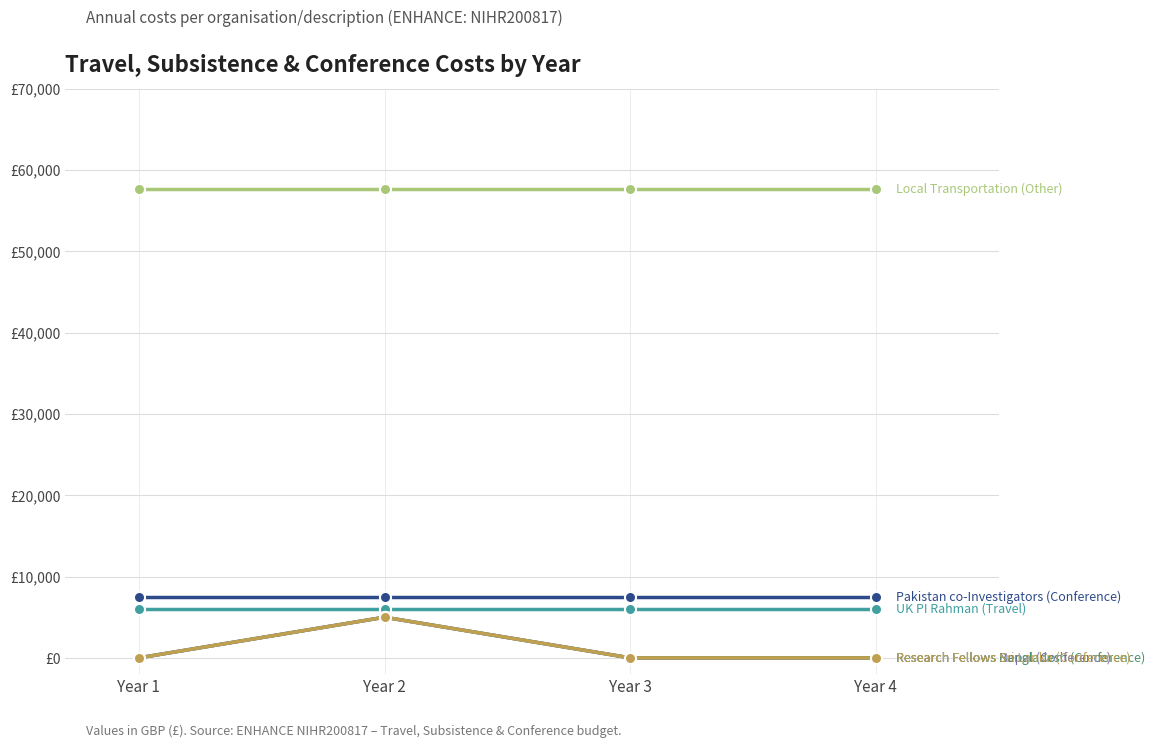

Does the chart have visible grid lines?

Yes